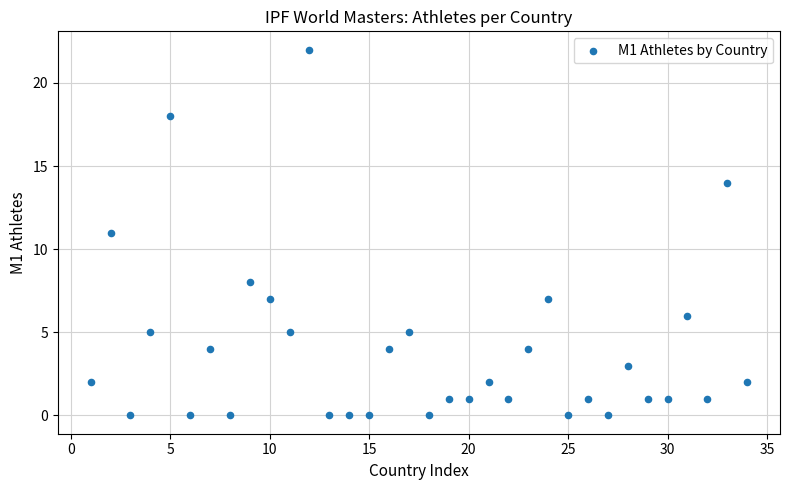

What is the range of X values (max minus min)?

33